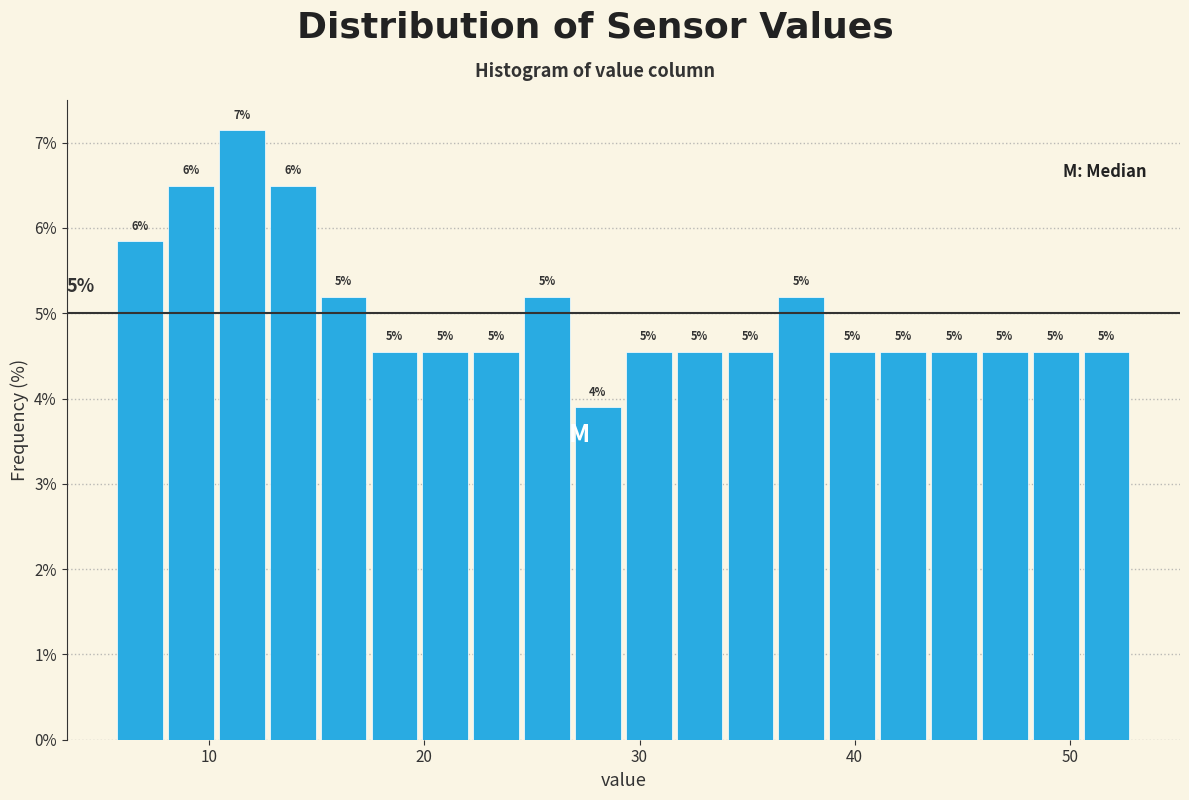

Around what value on the x-axis is the tallest bar? Give the approximate position of its centre, as read against the axis.

12